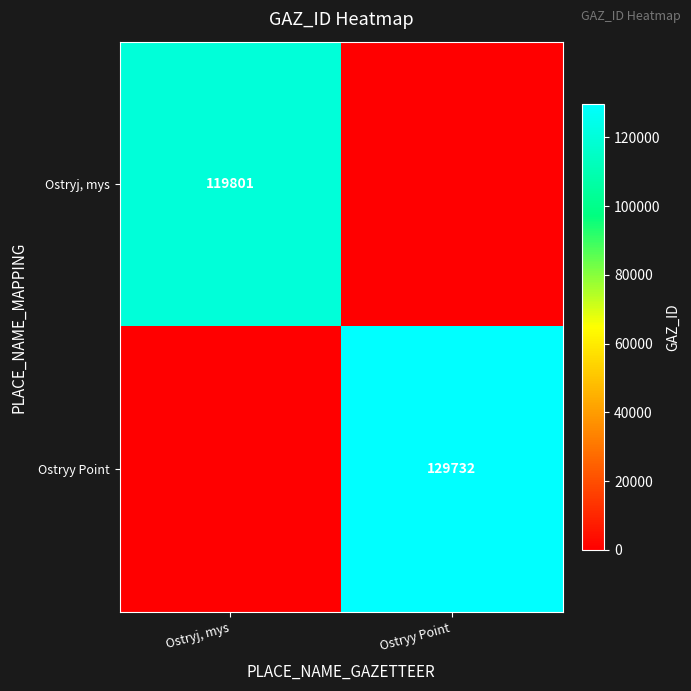

The Ostryy Point series shows 47966 at Ostryy Point. True or false?

False